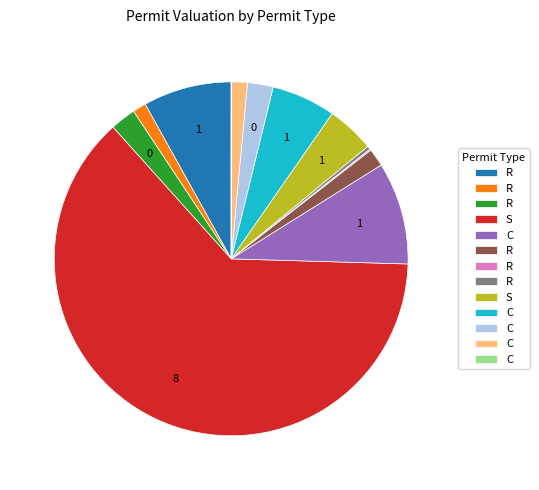

Does any single category account for the majority?

Yes